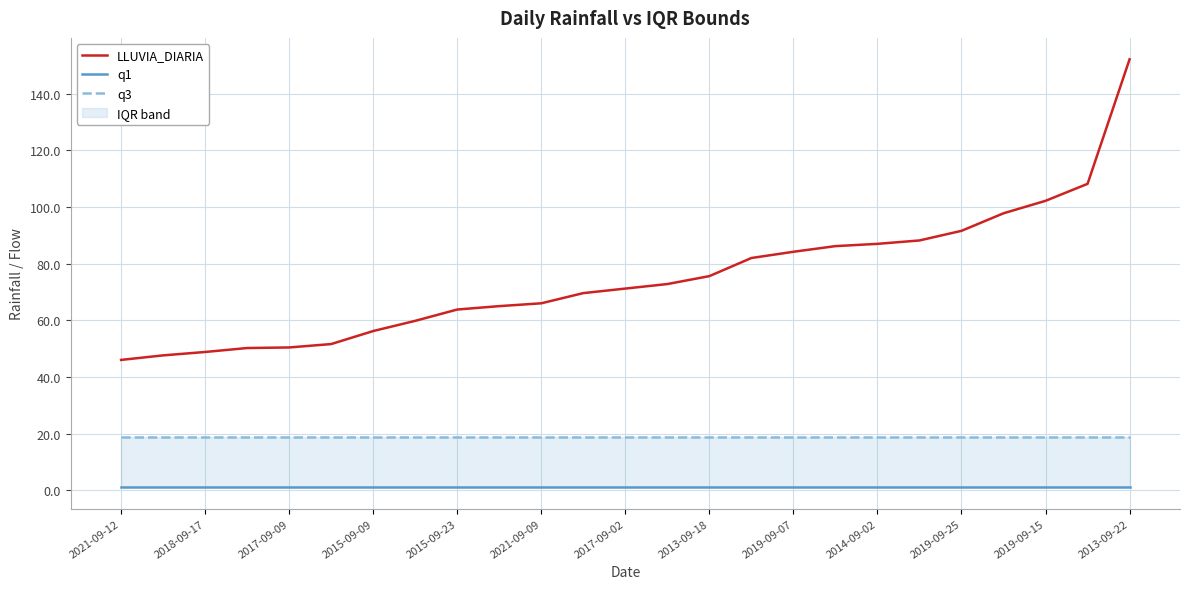

Rank the series by their average value, from lowest to highest.

q1, q3, LLUVIA_DIARIA